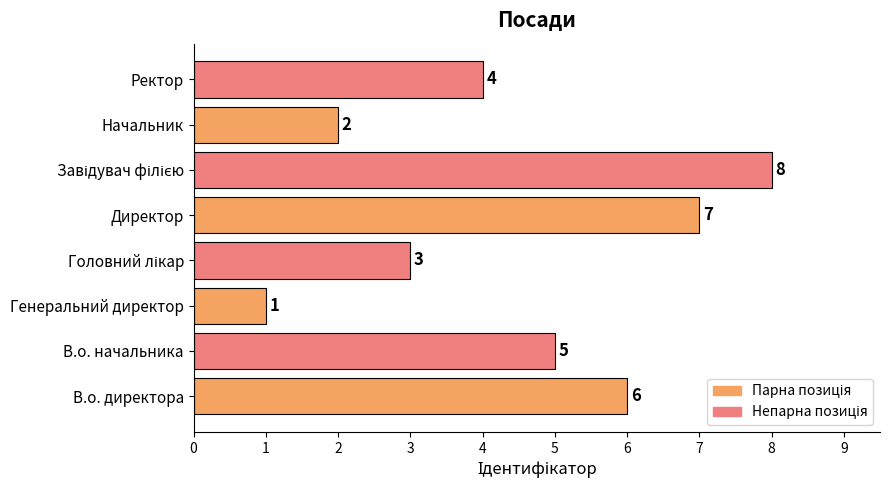

Count the values in the range 3 to 7.

5